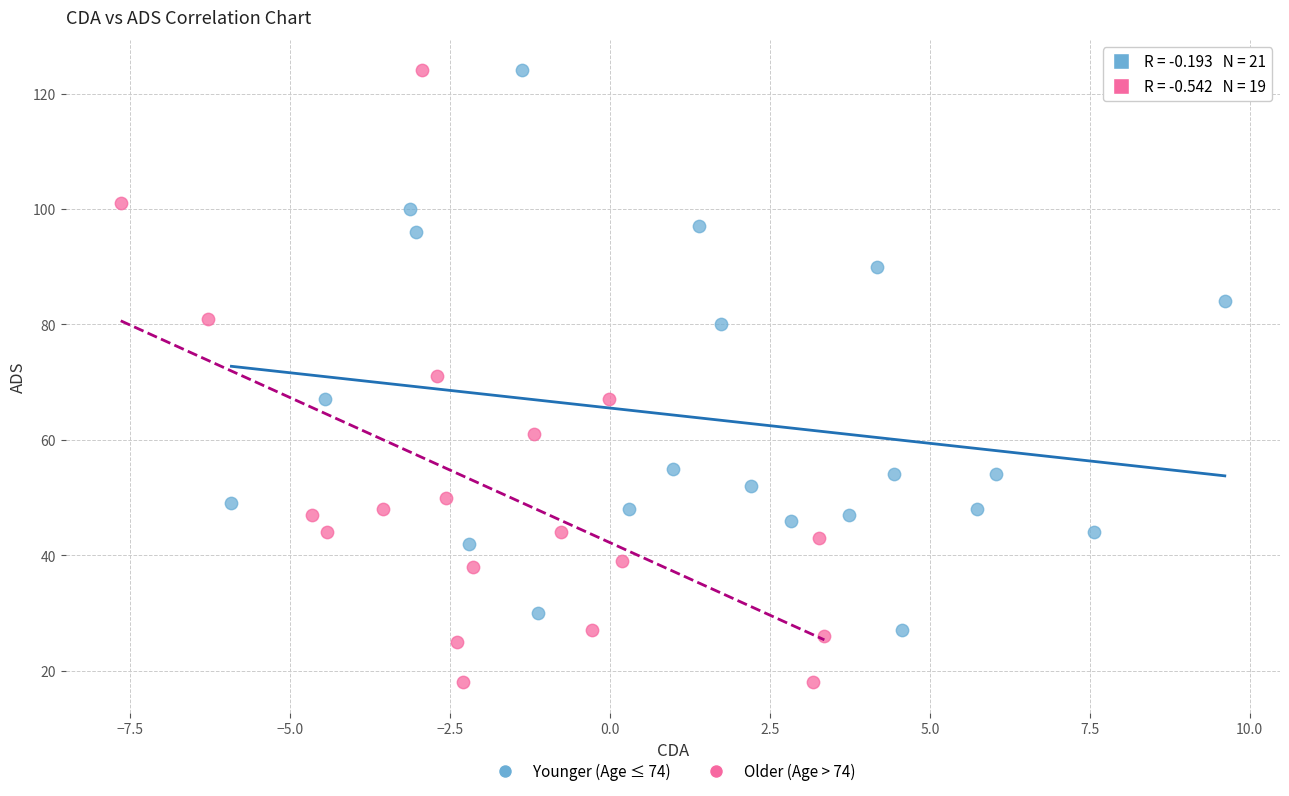

Which series contains the lowest Y value?

Older (Age > 74)